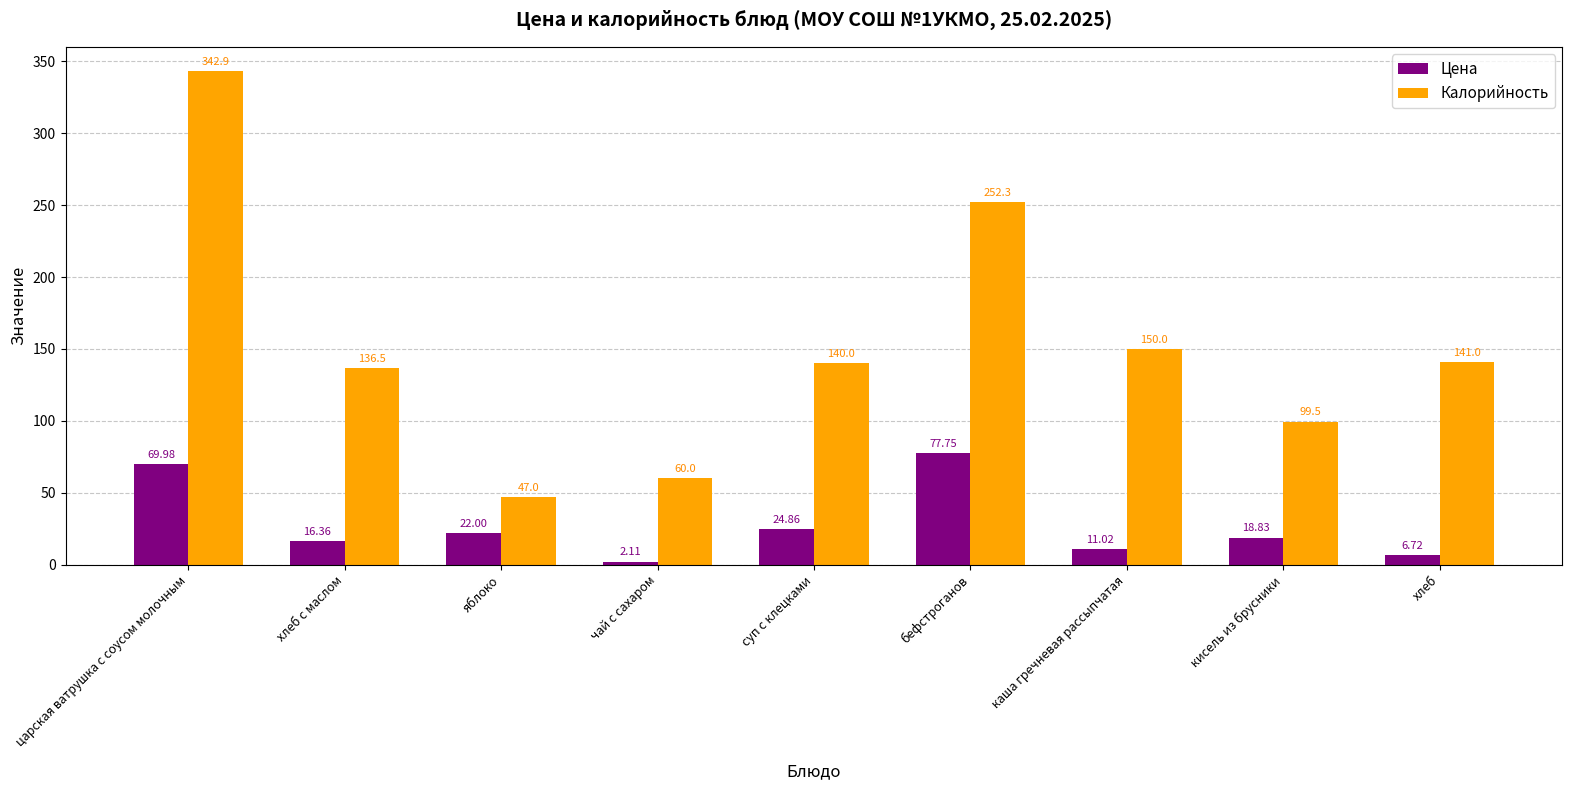

Reading right to left, list all the values displayed in this chart.

Цена: 6.7	18.8	11.0	77.8	24.9	2.1	22.0	16.4	70.0
Калорийность: 141.0	99.5	150.0	252.3	140.0	60.0	47.0	136.5	342.9